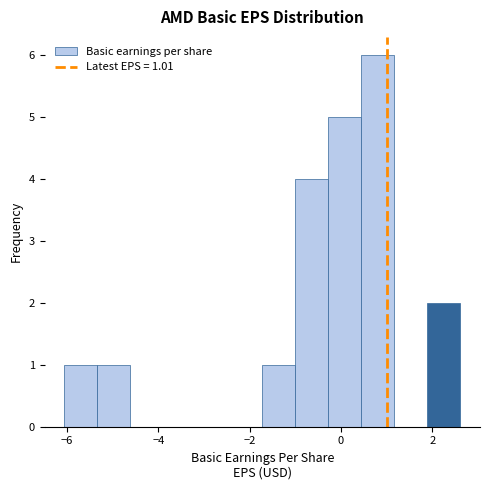

Around what value on the x-axis is the tallest bar? Give the approximate position of its centre, as read against the axis.

0.8